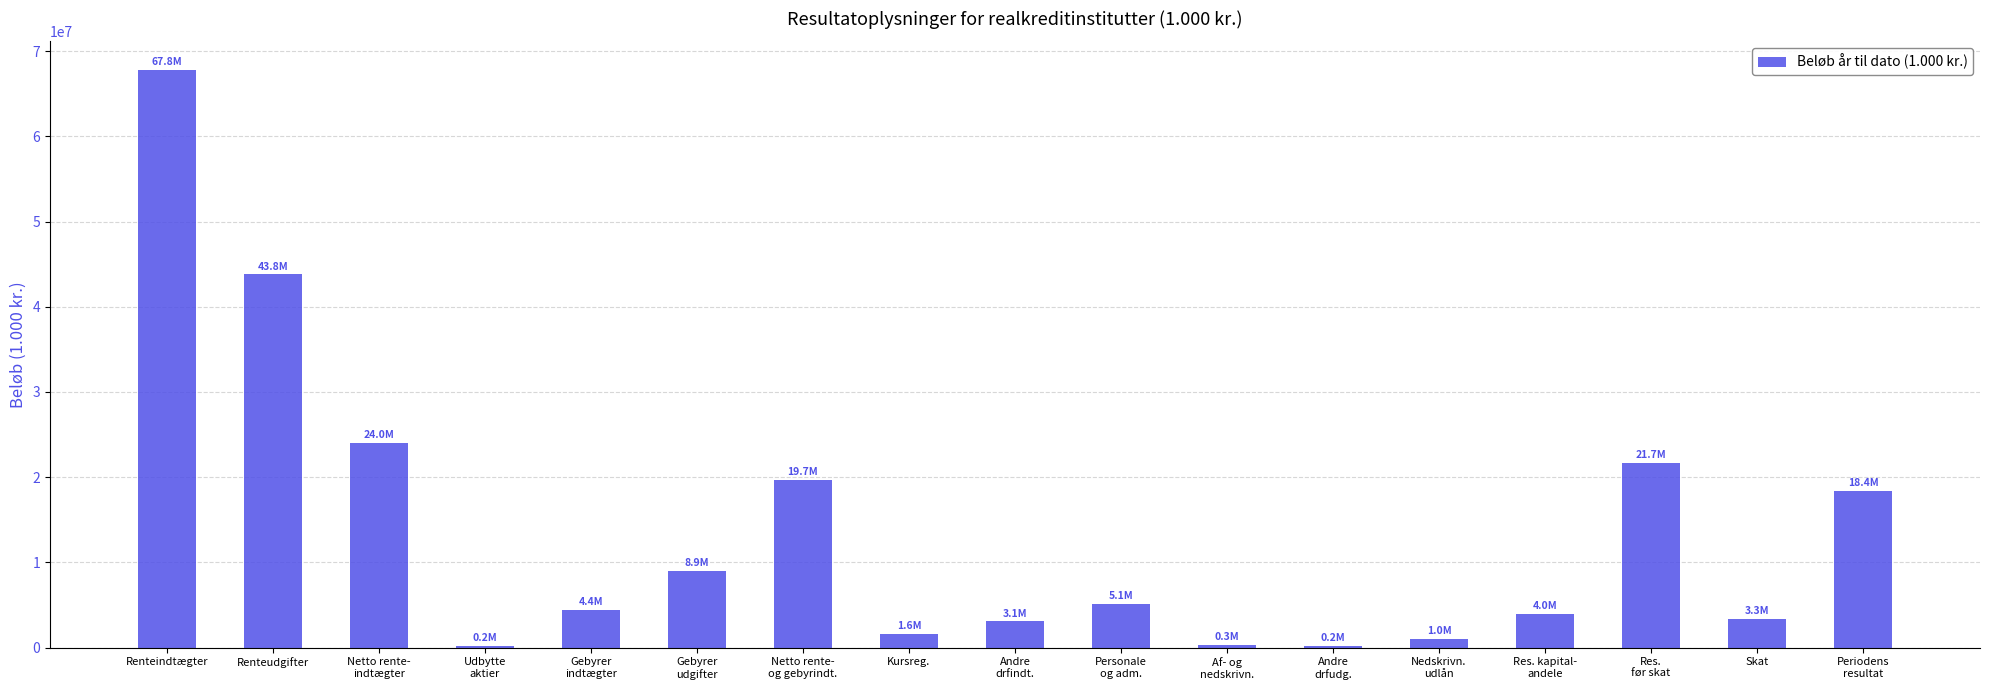

Are the bars horizontal?

No